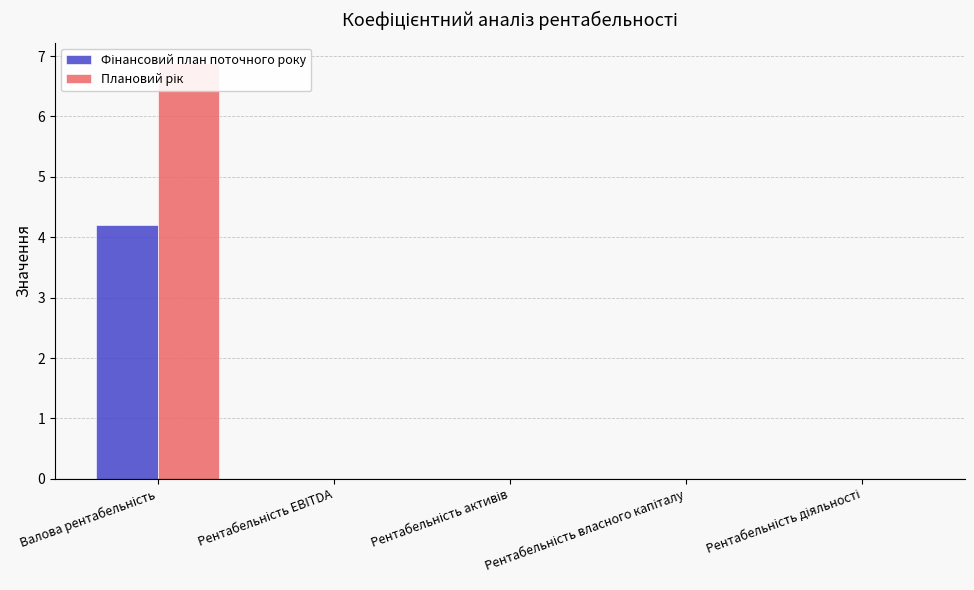

Count the Фінансовий план поточного року values in the range 0 to 1.

4